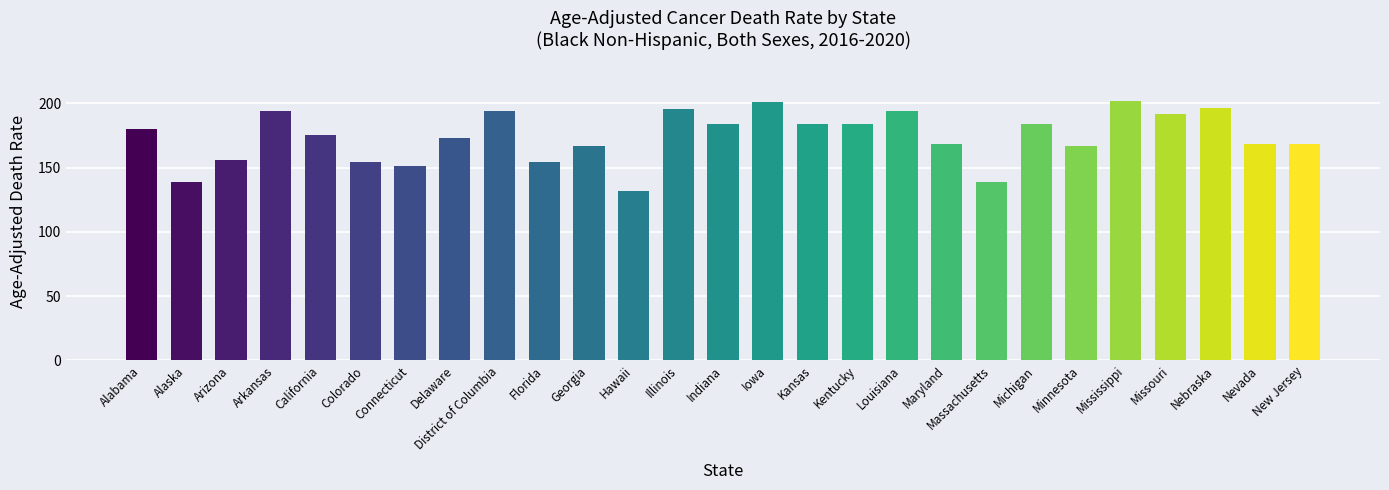

The chart shows a value of 138.6 at Massachusetts. True or false?

True